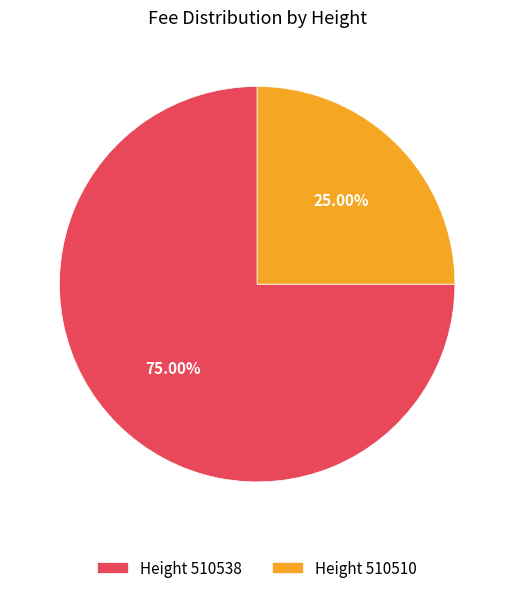

Do Height 510538 and Height 510510 together represent more than half of the pie?

Yes